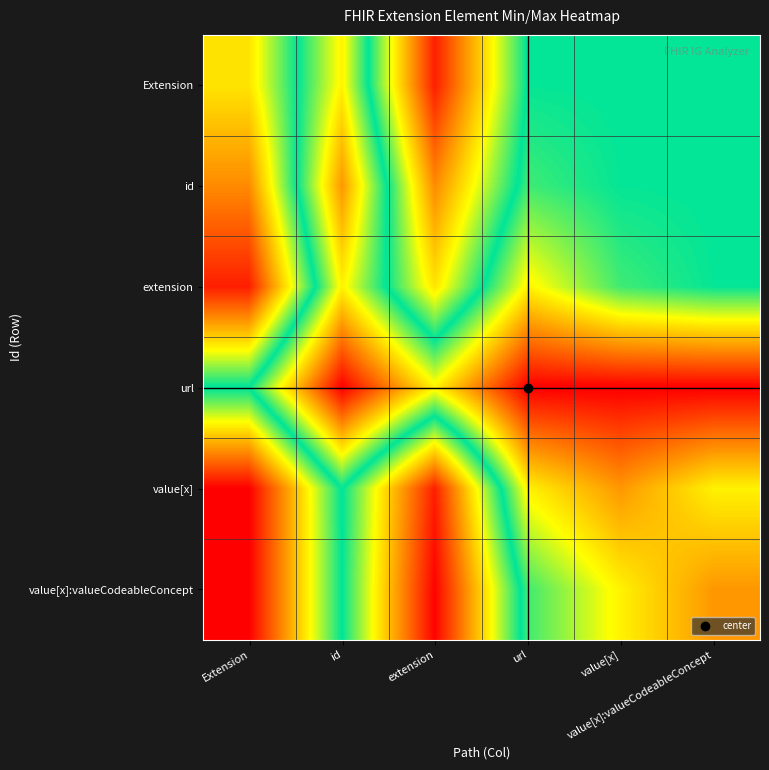

List the series in order of their peak value, highest first.

url, id, value[x], value[x]:valueCodeableConcept, Extension, extension